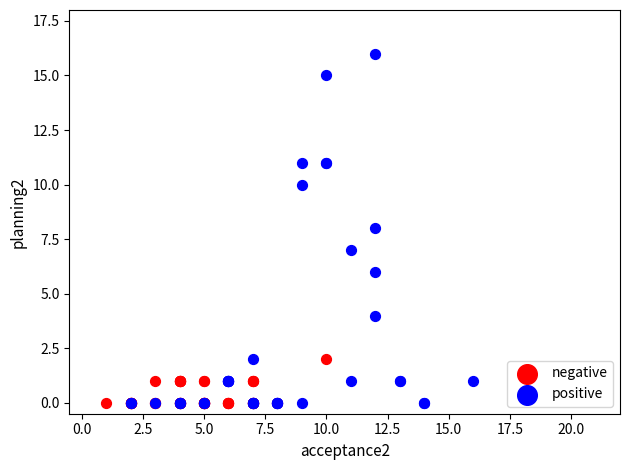

Which series has the widest spread of Y values?

positive